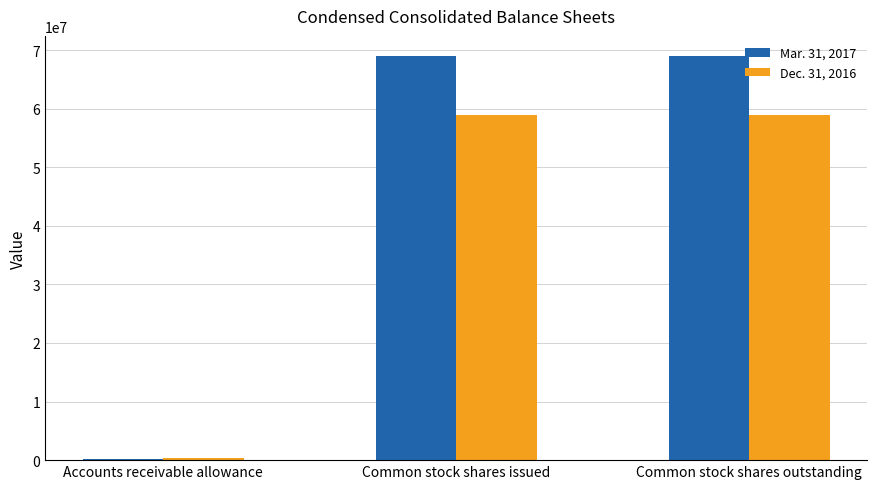

Reading left to right, list all the values displayed in this chart.

Mar. 31, 2017: Accounts receivable allowance=256000	Common stock shares issued=68970772	Common stock shares outstanding=68970772
Dec. 31, 2016: Accounts receivable allowance=283000	Common stock shares issued=58945607	Common stock shares outstanding=58945607